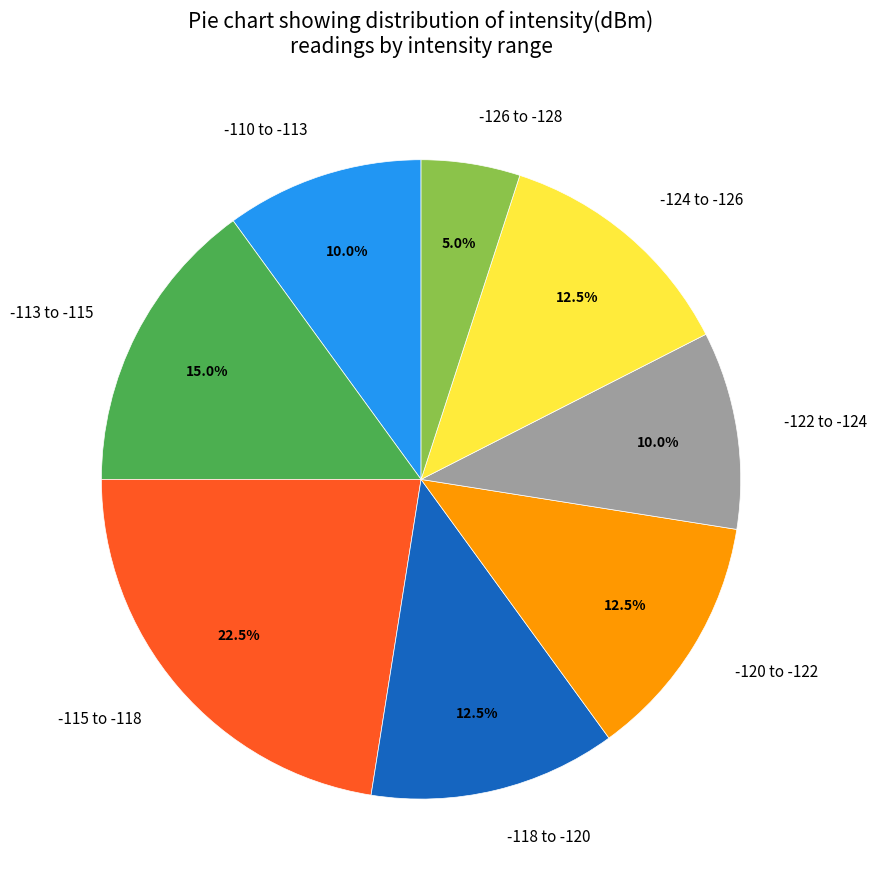

How many slices are in this pie chart?

8